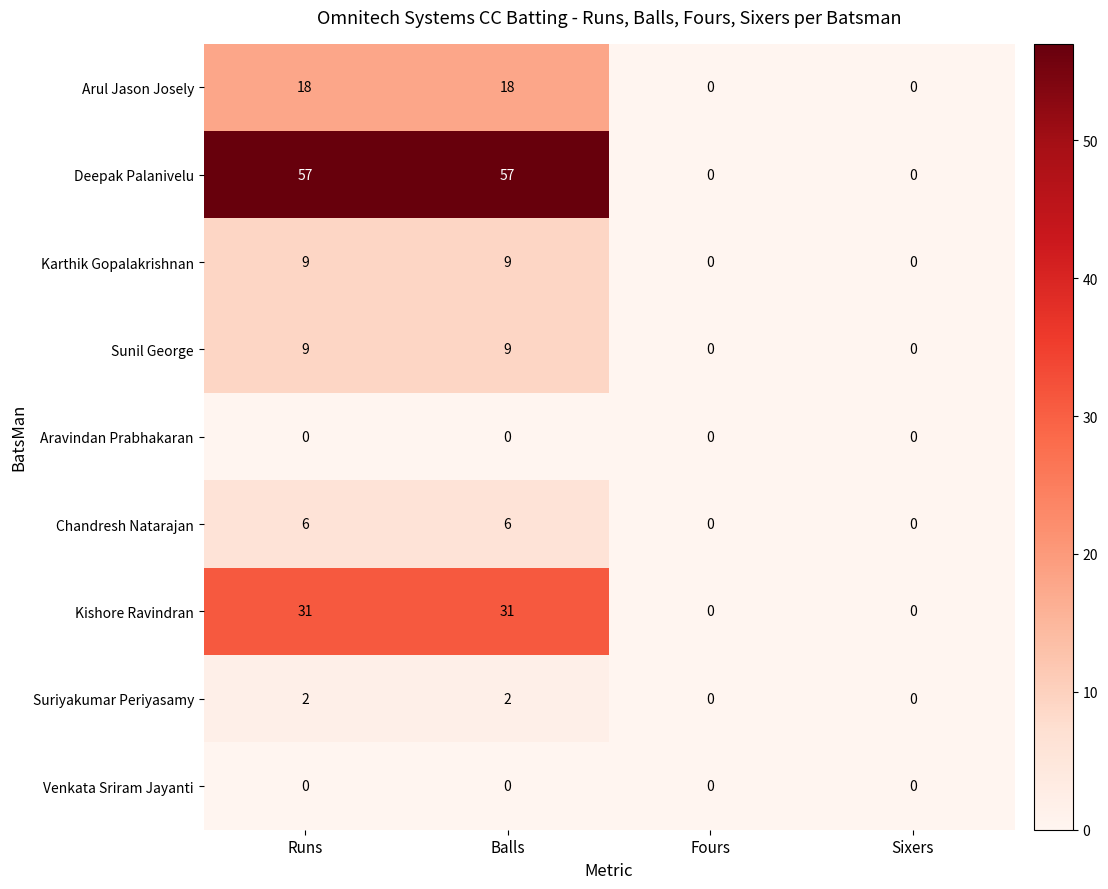

The value of Arul Jason Josely at Fours is 0. True or false?

True